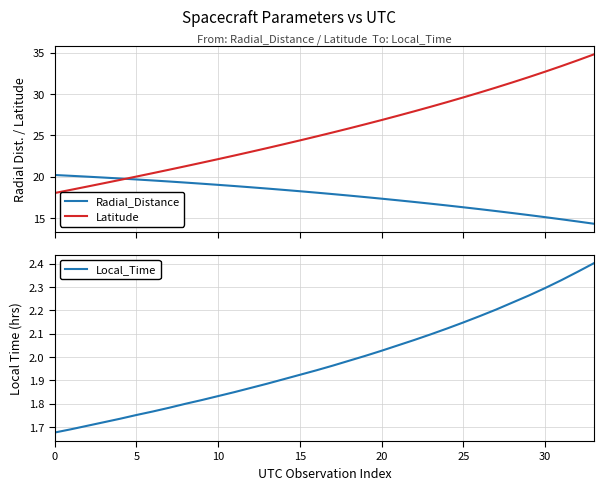

True or false: Radial_Distance and Local_Time intersect in this chart.

False